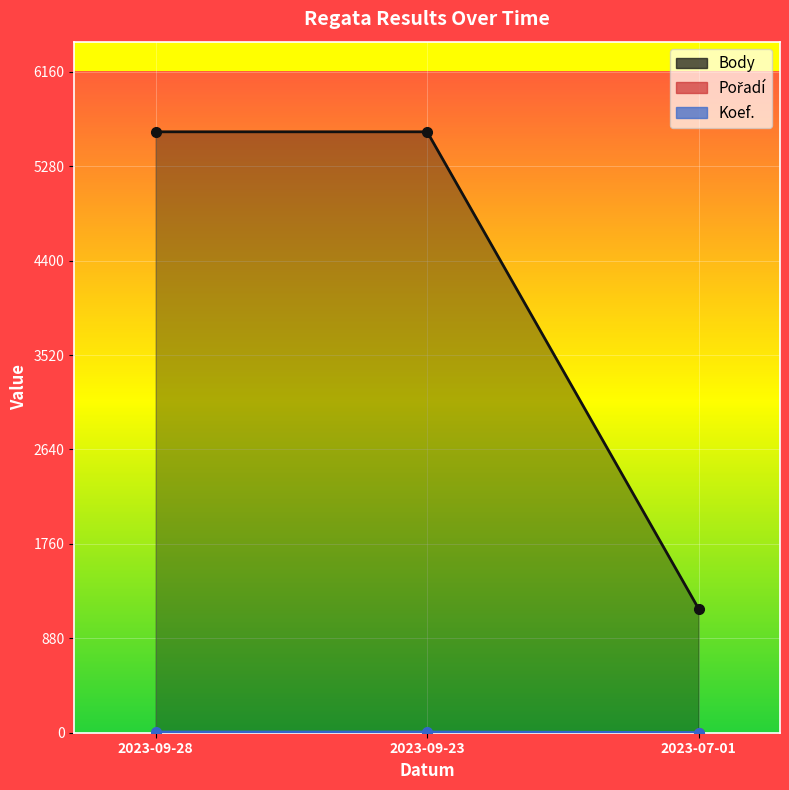

What is the label of the 1st point from the right?

2023-07-01